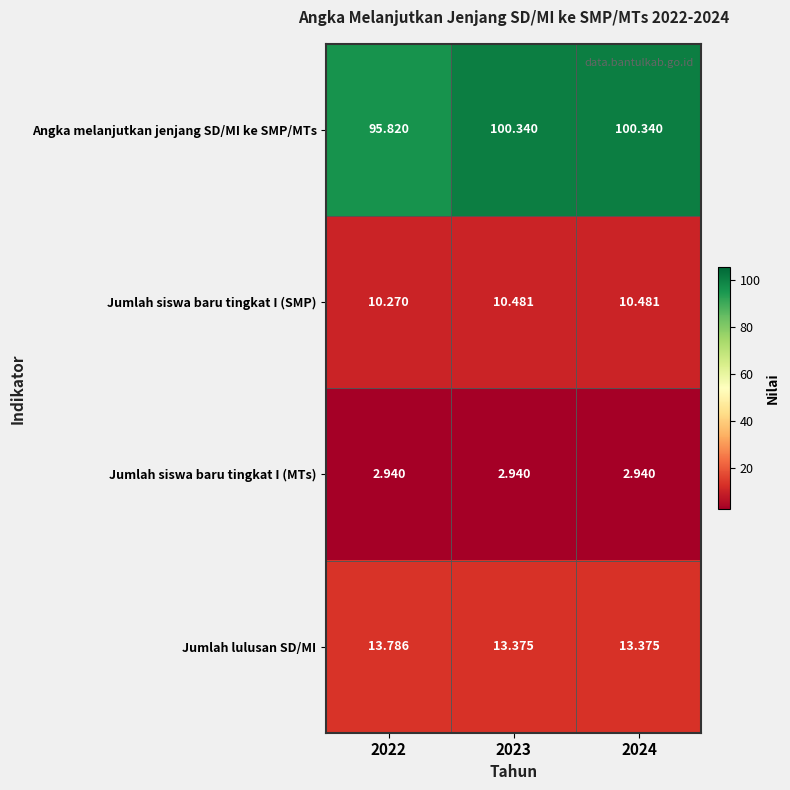

Which series has the widest spread of values?

Angka melanjutkan jenjang SD/MI ke SMP/MTs